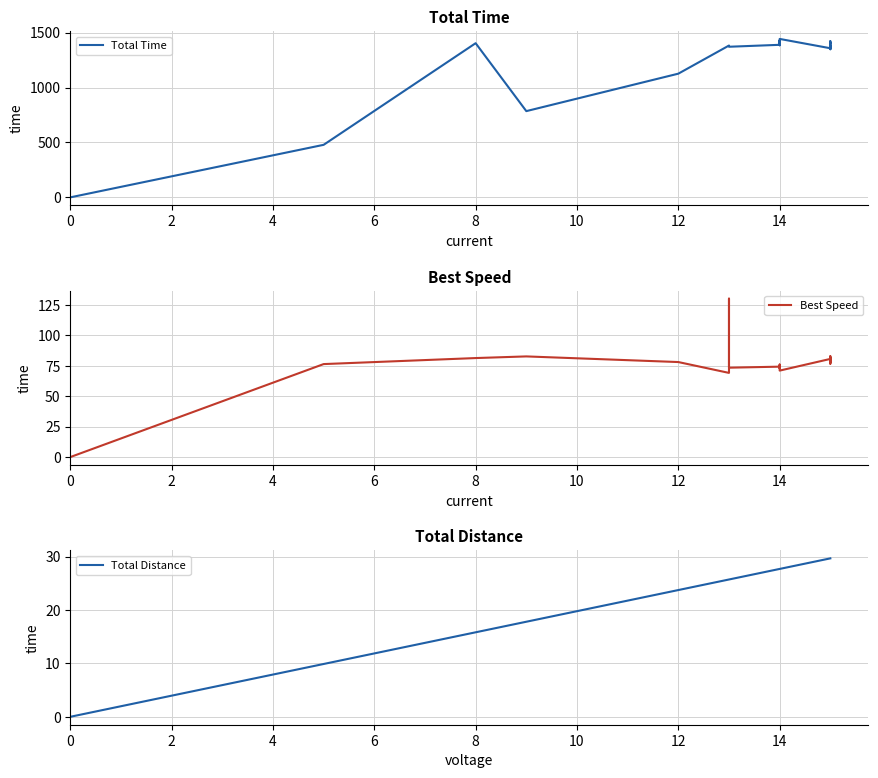

What is the difference between the second highest and minimum values in the Total Distance series?

29.7